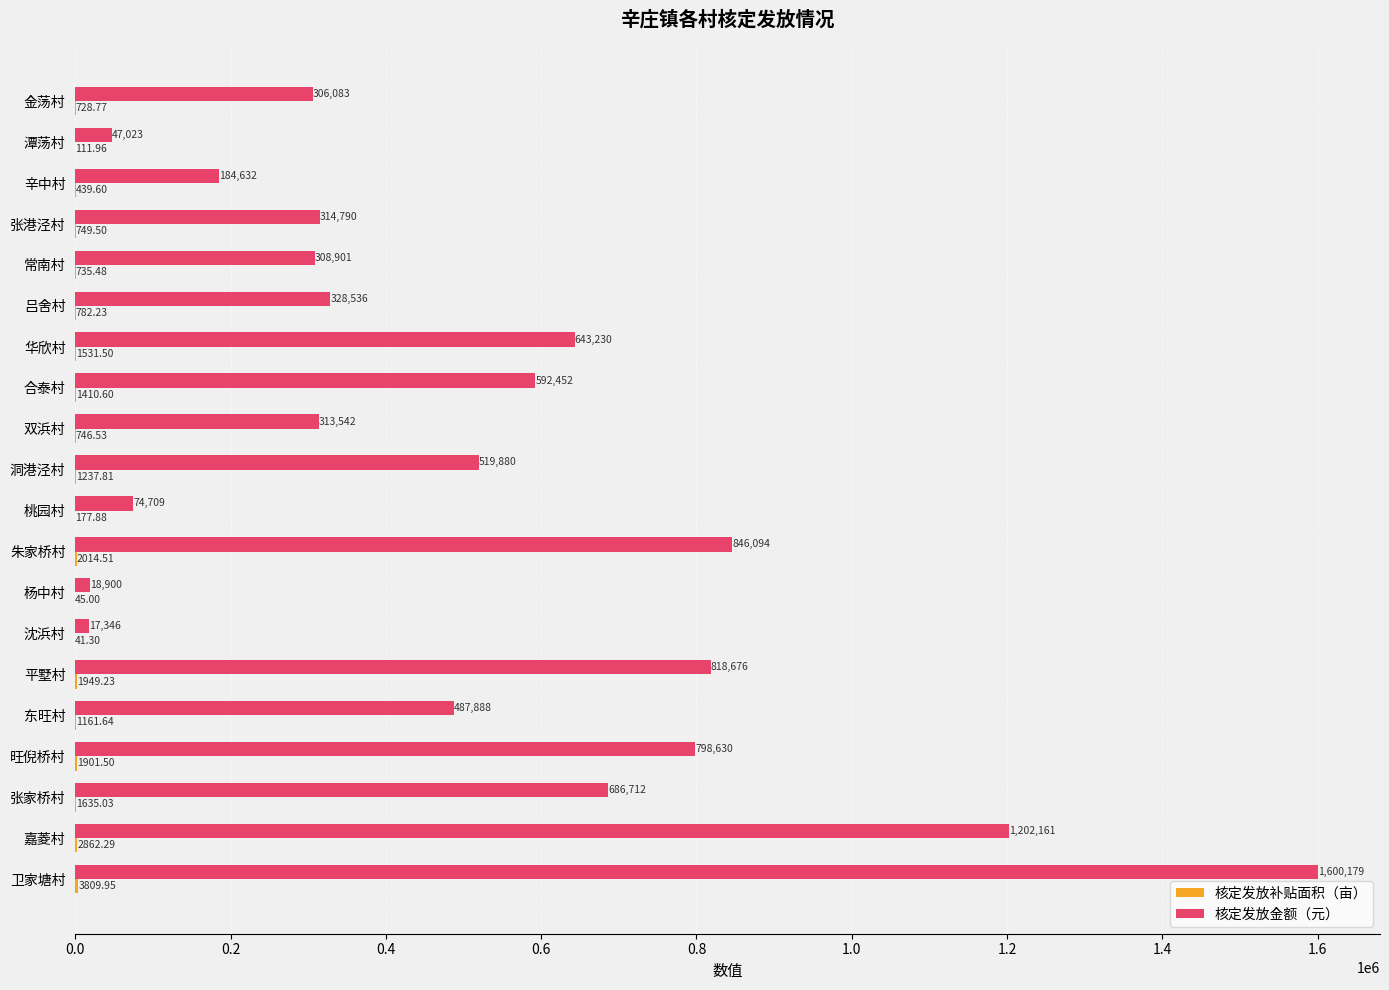

Between 辛中村 and 卫家塘村, which series saw the biggest shift?

核定发放金额（元）